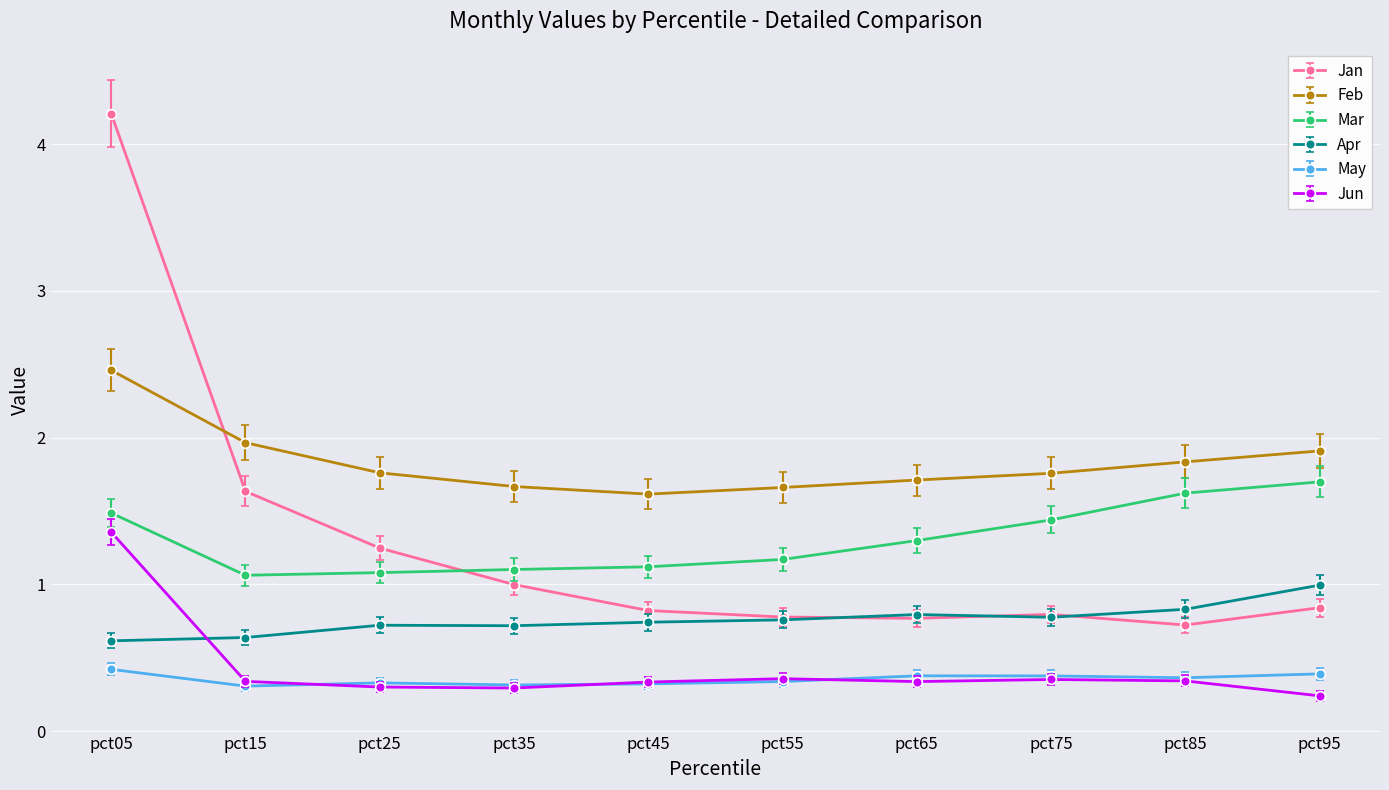

What is the sum of all May values?

3.5